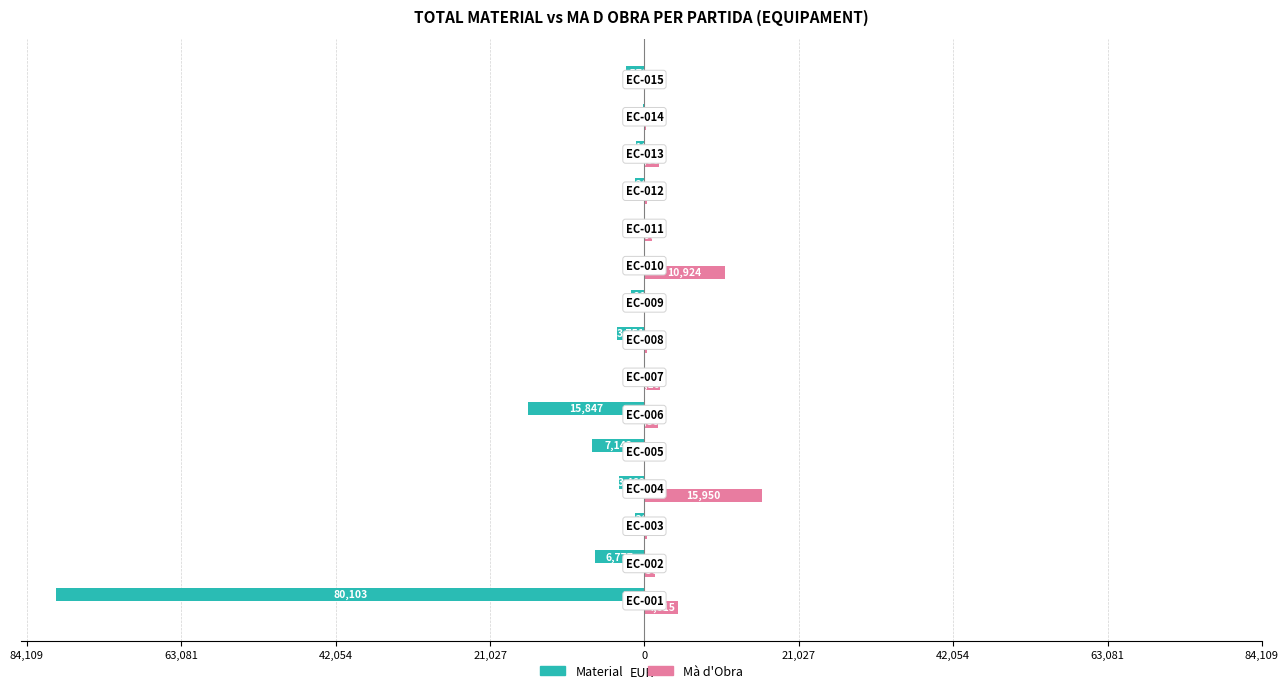

Reading left to right, extract all data points from this chart.

Material: -80103.5	-6777.3	-1323.9	-3461.8	-7142.9	-15847.1	0.0	-3750.8	-1816.0	0.0	0.0	-1288.7	-1193.3	-179.7	-2578.2
Mà d'Obra: 4615.0	1500.0	340.0	15950.0	0.0	1800.0	2100.8	350.0	60.0	10924.4	1008.4	350.0	2000.0	180.0	0.0